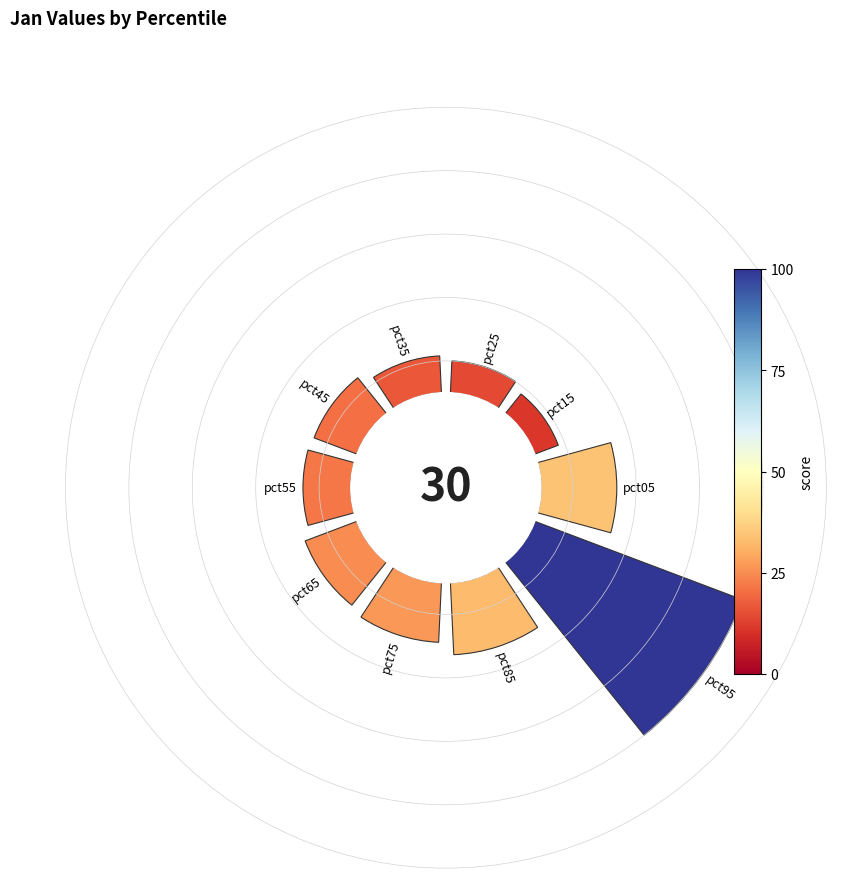

Does 8 account for over 50% of the chart?

No